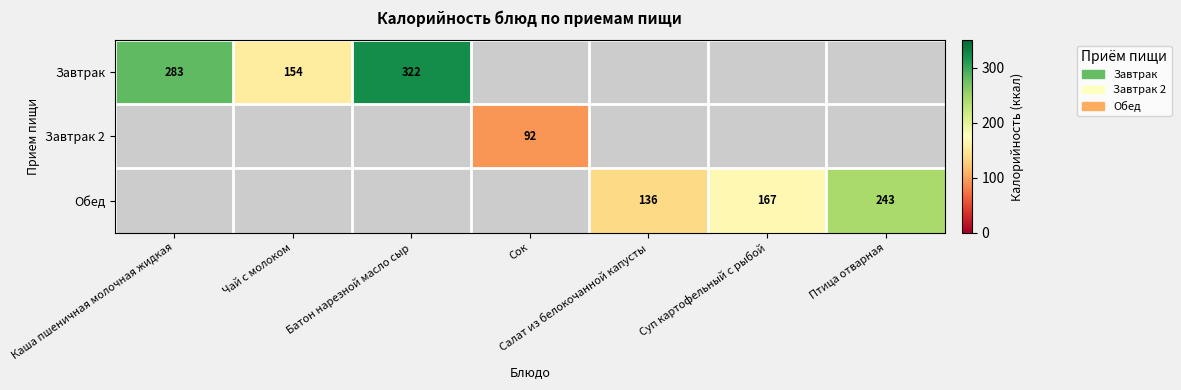

The value of Завтрак at Чай с молоком is 78. True or false?

False